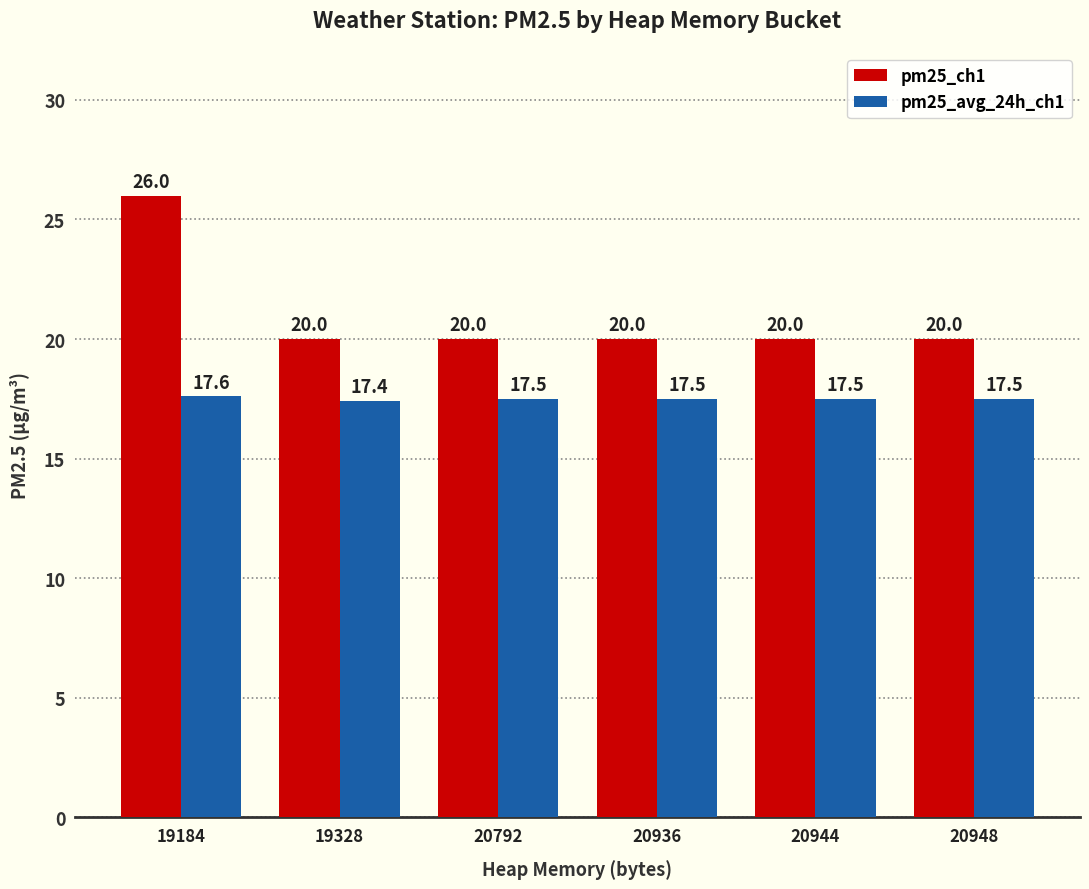

Which series has the largest total across all categories?

pm25_ch1